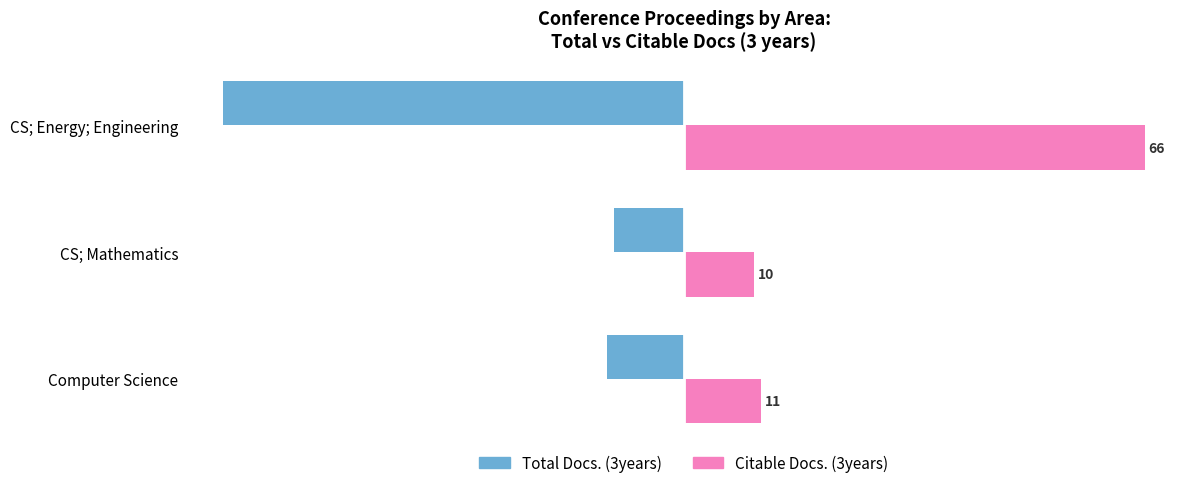

What is the sum of all Total Docs. (3years) values?

-87